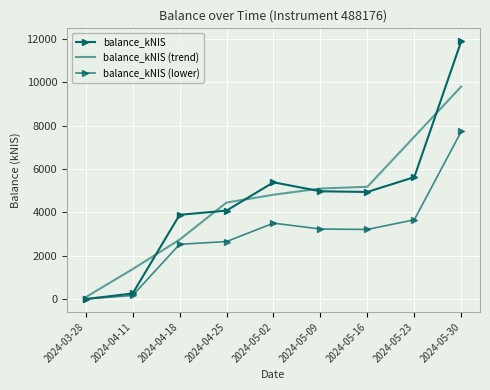

Which series has the largest total across all categories?

balance_kNIS